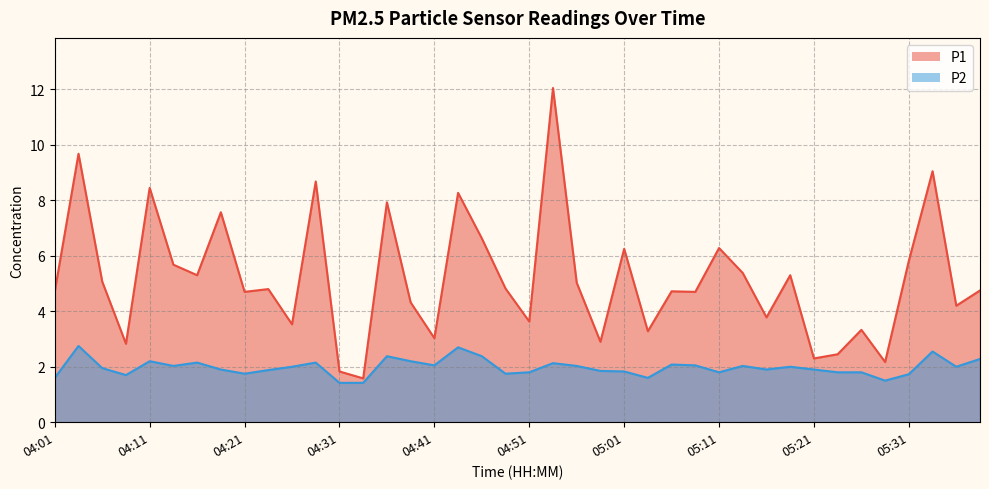

How many data points in P2 are above 2?

17